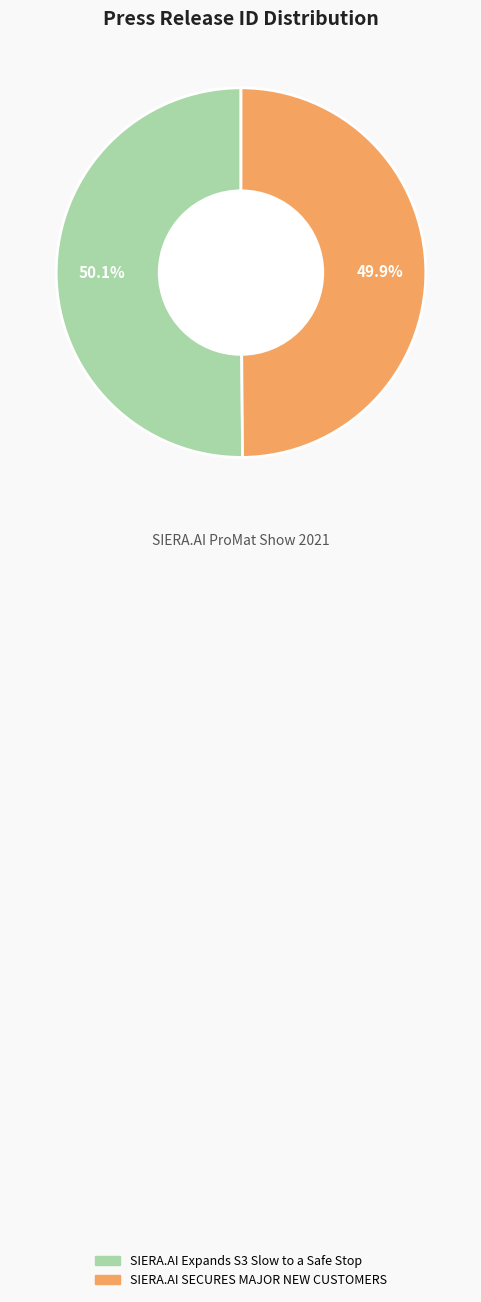

Do SIERA.AI Expands S3 Slow to a Safe Stop and SIERA.AI SECURES MAJOR NEW CUSTOMERS together represent more than half of the pie?

Yes